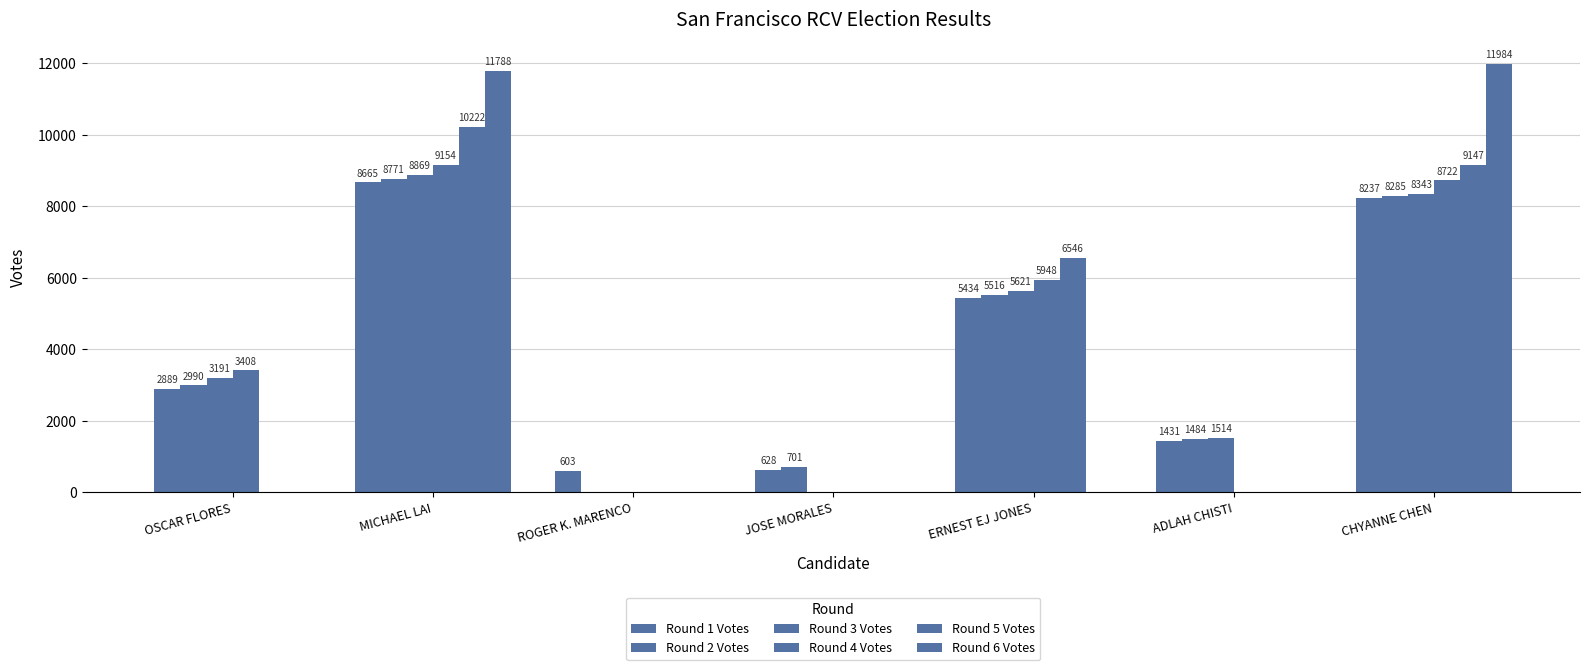

What is the difference between the second highest and minimum values in the Round 2 Votes series?

8285